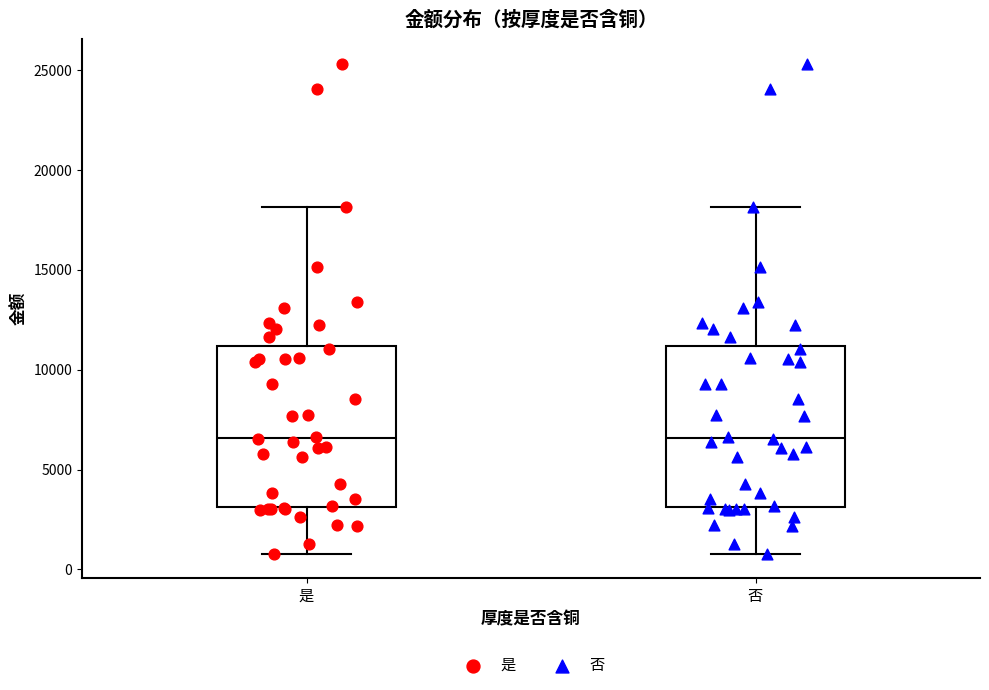

Reading left to right, transcribe this box plot: for each box, give where its median line is, the range the box spans, and where its two whiskers end, as read against the y-axis. The values are not printed on the chart, so give them approximately, as read against the axis.

是: median 6500, box 3000 to 11000, whiskers 1000 to 18000
否: median 6500, box 3000 to 11000, whiskers 1000 to 18000